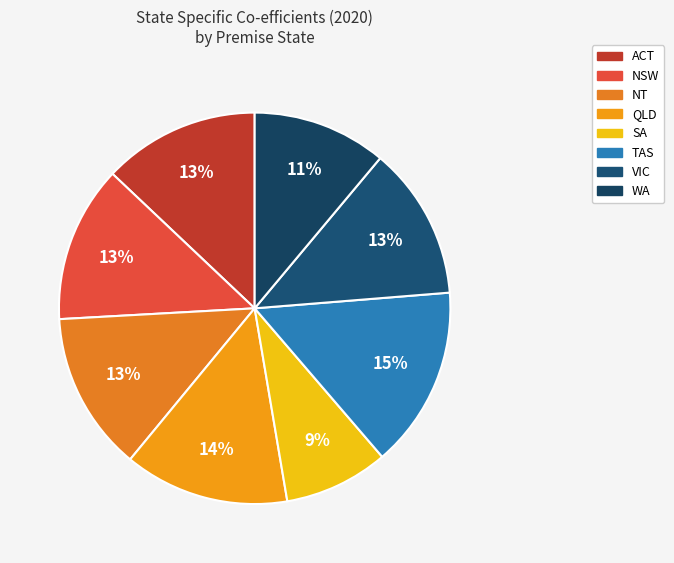

Which slice is the smallest?

SA